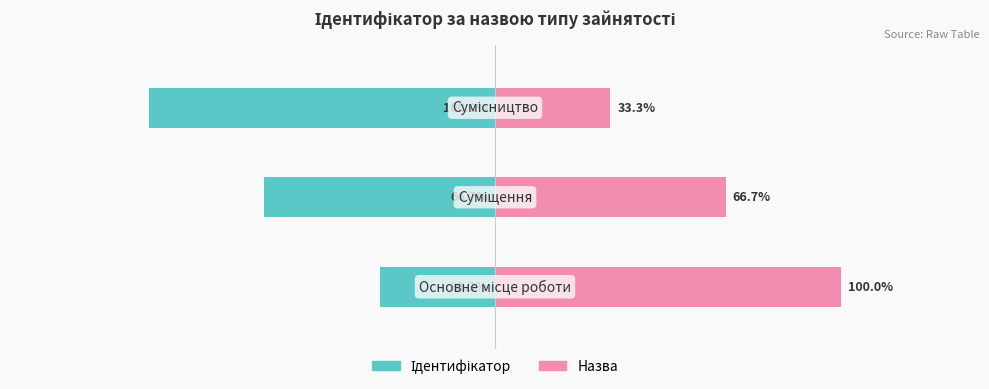

Reading left to right, list all the values displayed in this chart.

Ідентифікатор: 0=-33.3	1=-66.7	2=-100.0
Назва: 0=100.0	1=66.7	2=33.3